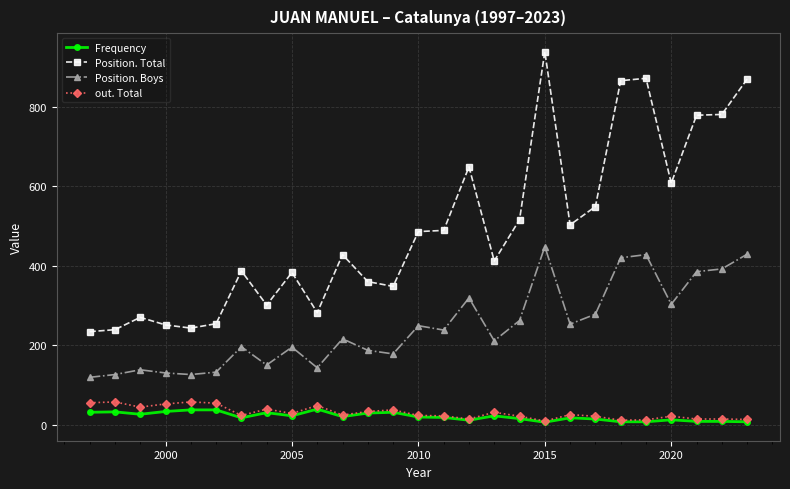

What is the minimum value for Position. Boys?

119